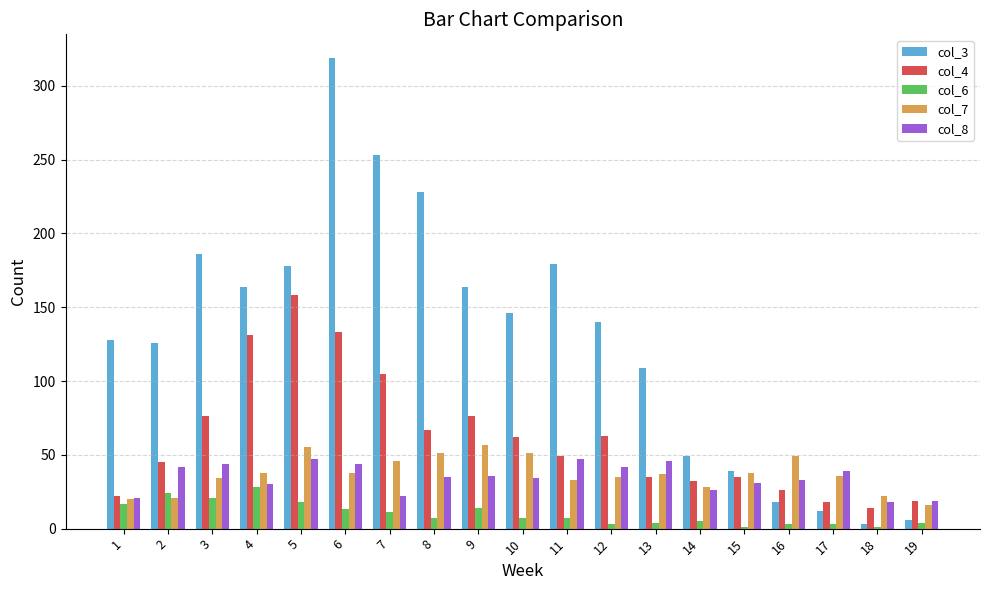

At which label does col_7 first exceed 37?

4